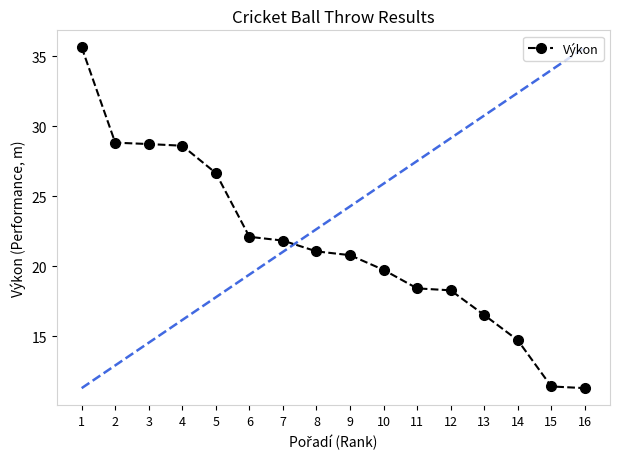

Reading left to right, transcribe all the data shown in this chart.

35.6	28.8	28.7	28.6	26.6	22.1	21.8	21.1	20.8	19.7	18.4	18.3	16.5	14.7	11.4	11.3